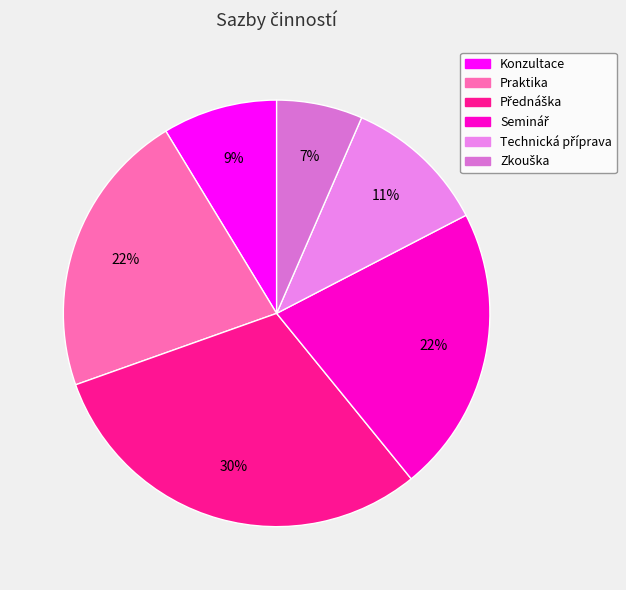

True or false: Praktika accounts for 12% of the total.

False